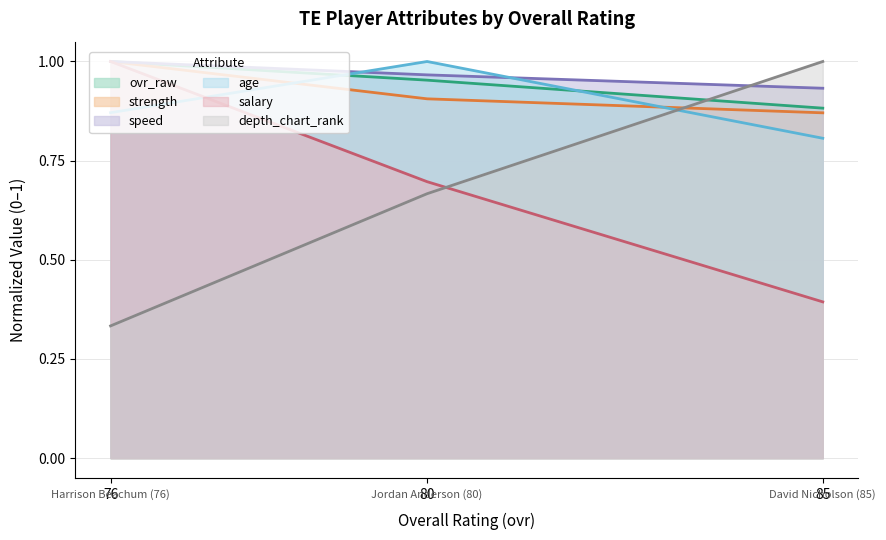

Where is depth_chart_rank nearest to the value 0?

76